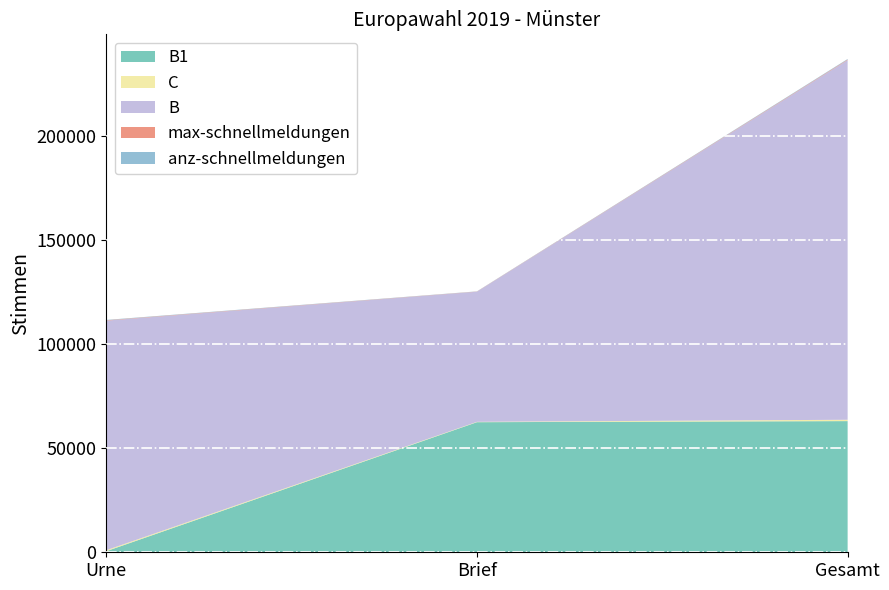

Reading left to right, what are all the values shown in this chart?

B1: 512	62473	62985
C: 482	171	653
B: 110245	62473	172718
max-schnellmeldungen: 172	89	261
anz-schnellmeldungen: 172	89	261